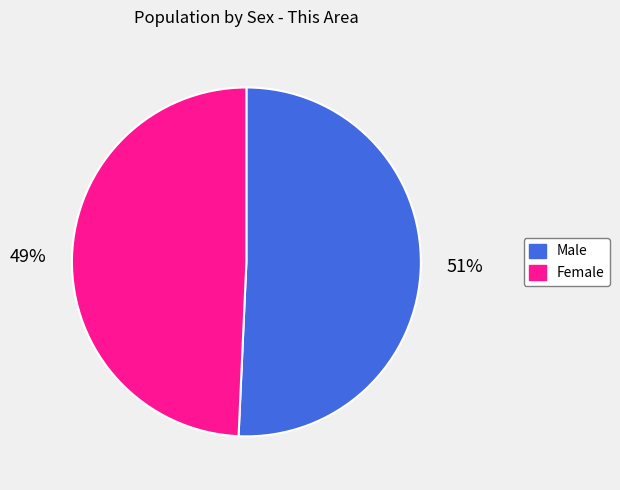

Combined, do Female and Male account for over 50%?

Yes